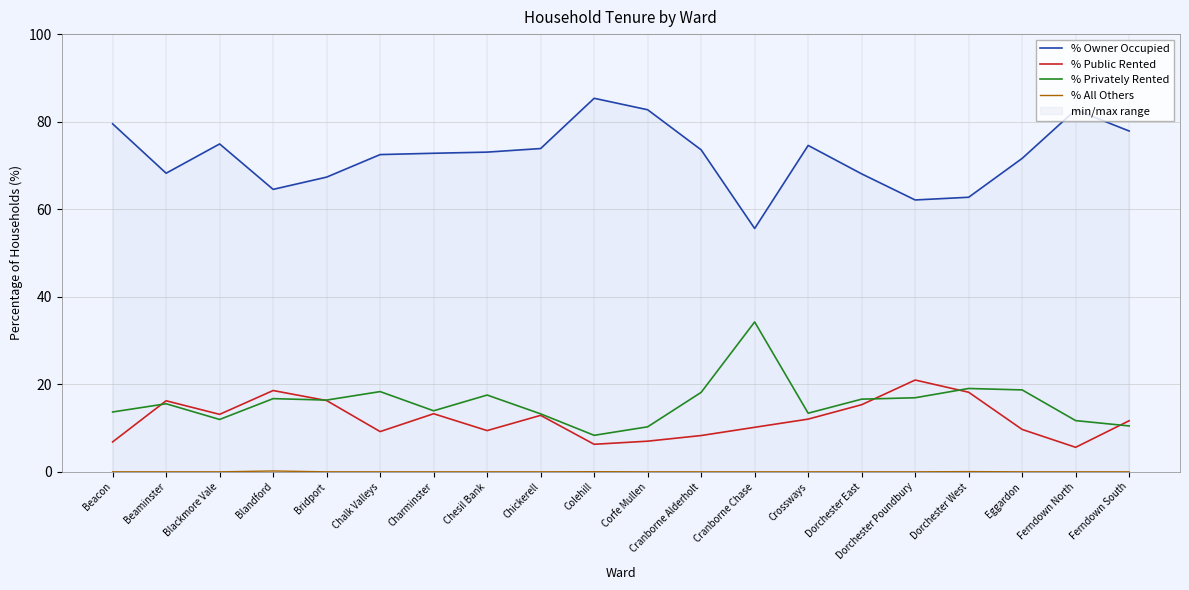

At how many categories does at least one series exceed 73?

10